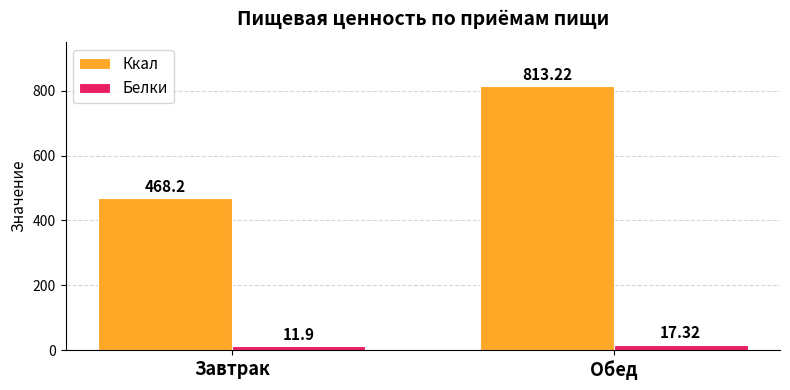

Does the chart contain stacked bars?

No